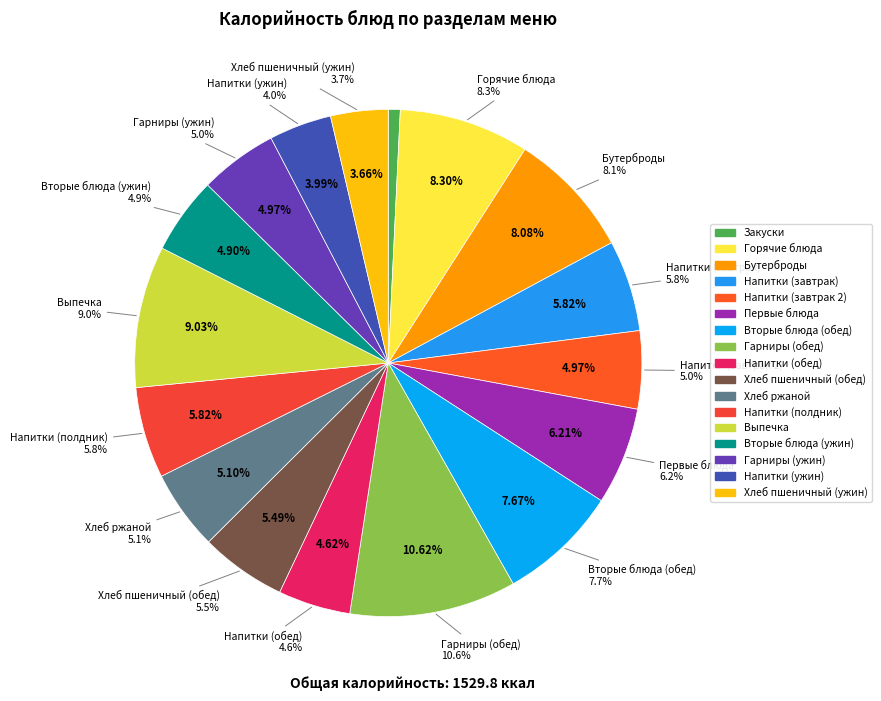

Approximately how many times larger is the value at Напитки (завтрак 2) compared to Гарниры (ужин)?

1.0